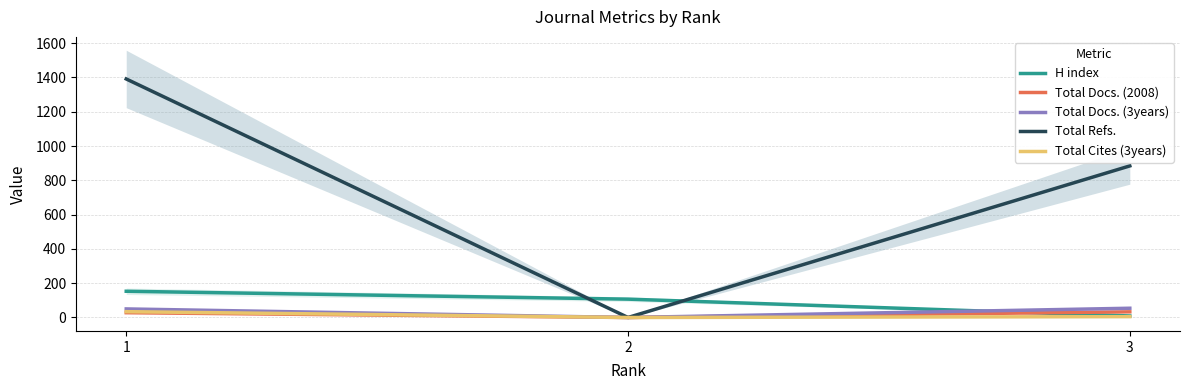

How many categories are shown in the chart?

3